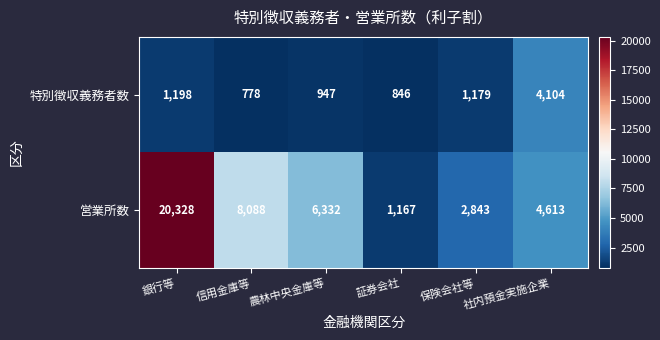

True or false: 特別徴収義務者数 has a value of 629 at 保険会社等.

False